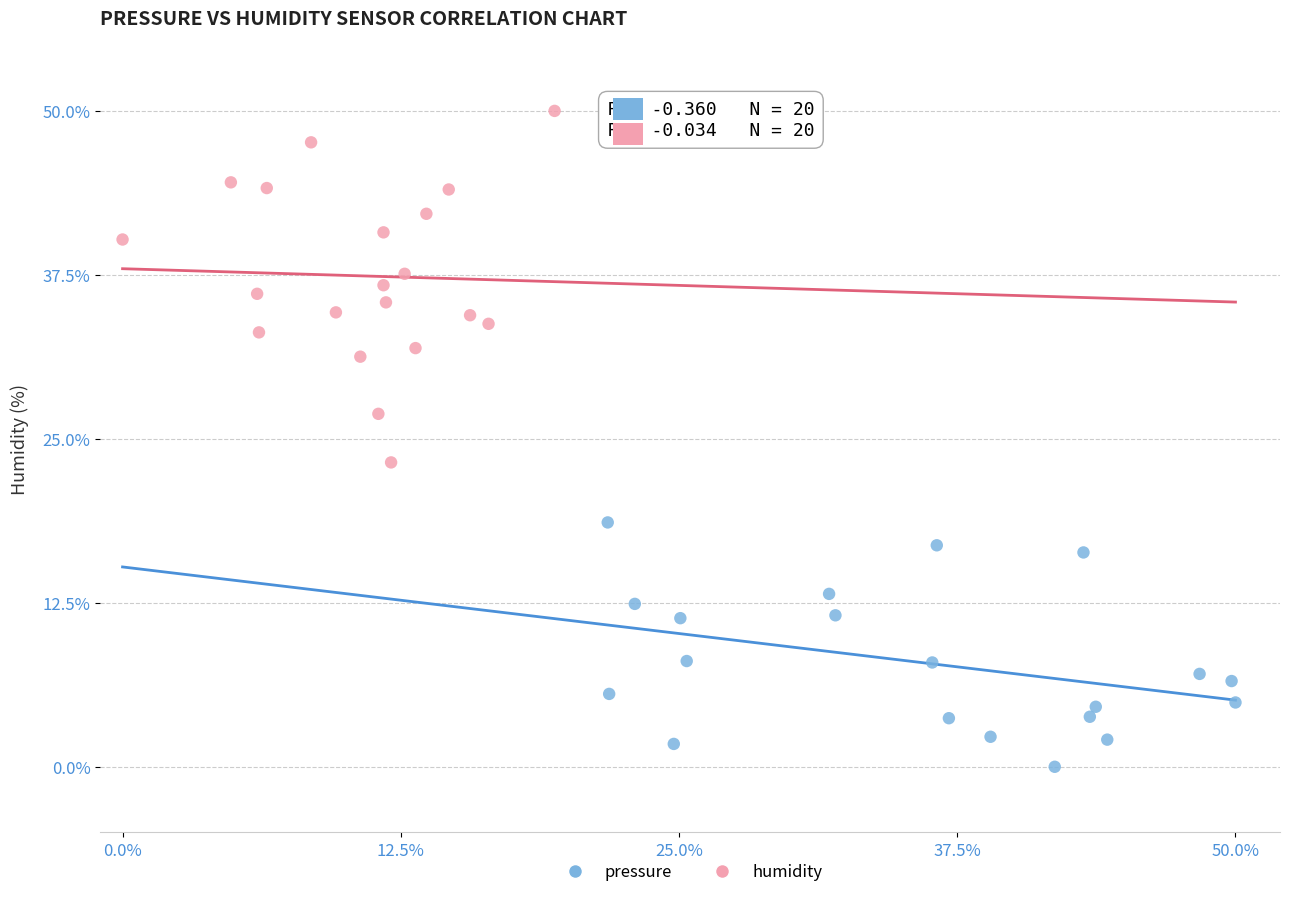

Which series has the widest spread of Y values?

humidity